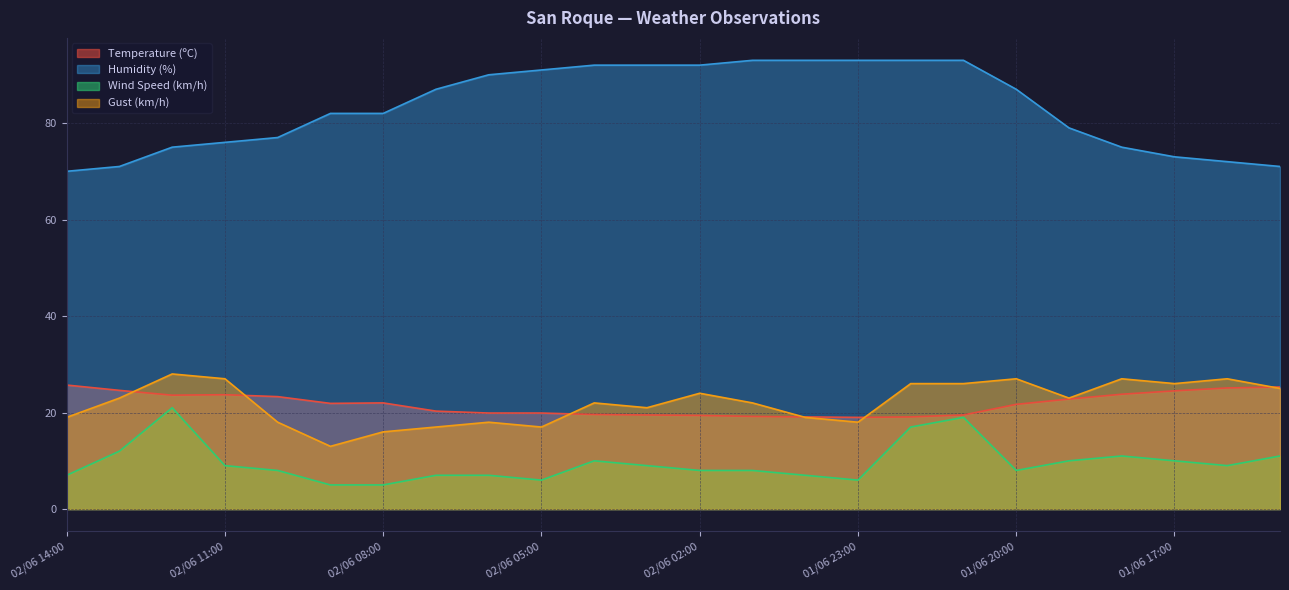

Rank the categories by Gust (km/h) value from highest to lowest.

02/06 12:00, 01/06 16:00, 01/06 18:00, 01/06 20:00, 02/06 11:00, 01/06 17:00, 01/06 21:00, 01/06 22:00, 01/06 15:00, 02/06 02:00, 01/06 19:00, 02/06 13:00, 02/06 01:00, 02/06 04:00, 02/06 03:00, 02/06 00:00, 02/06 14:00, 01/06 23:00, 02/06 06:00, 02/06 10:00, 02/06 05:00, 02/06 07:00, 02/06 08:00, 02/06 09:00